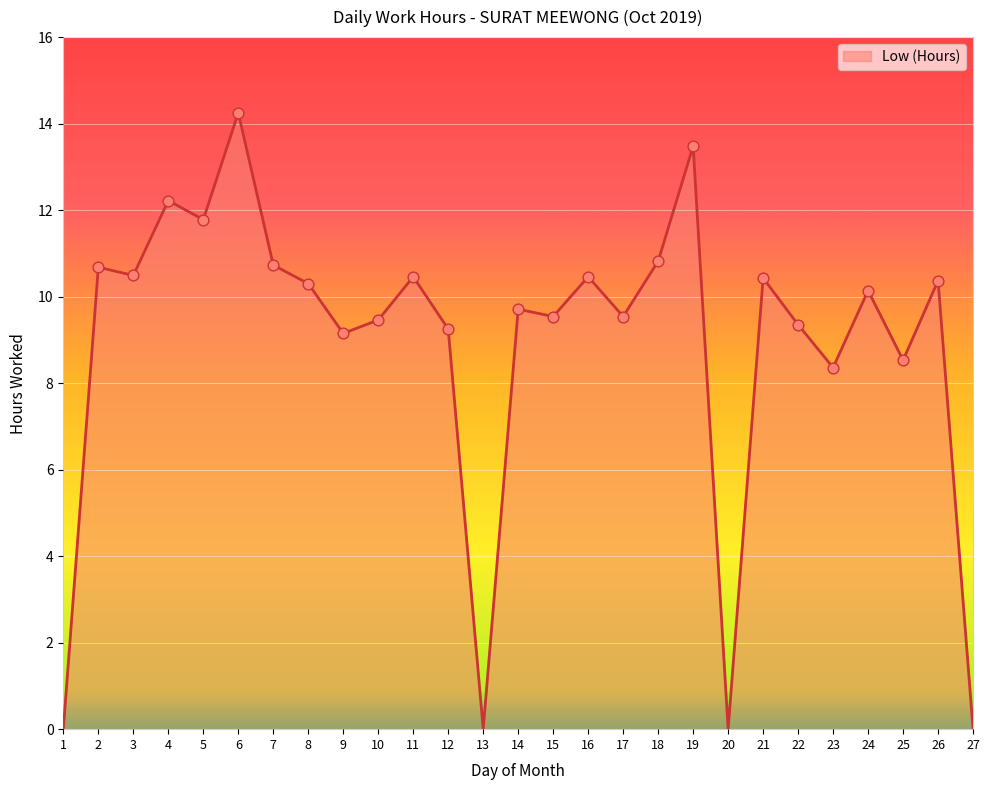

What is the change in value from 12 to 16?

+1.2